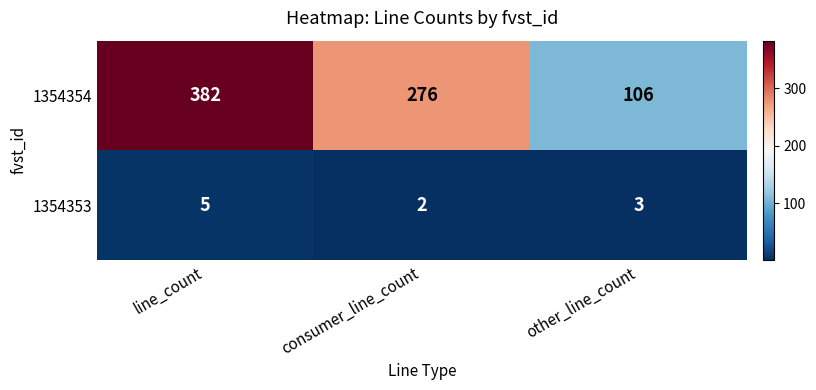

Is it true that 1354354 equals 509 at line_count?

False